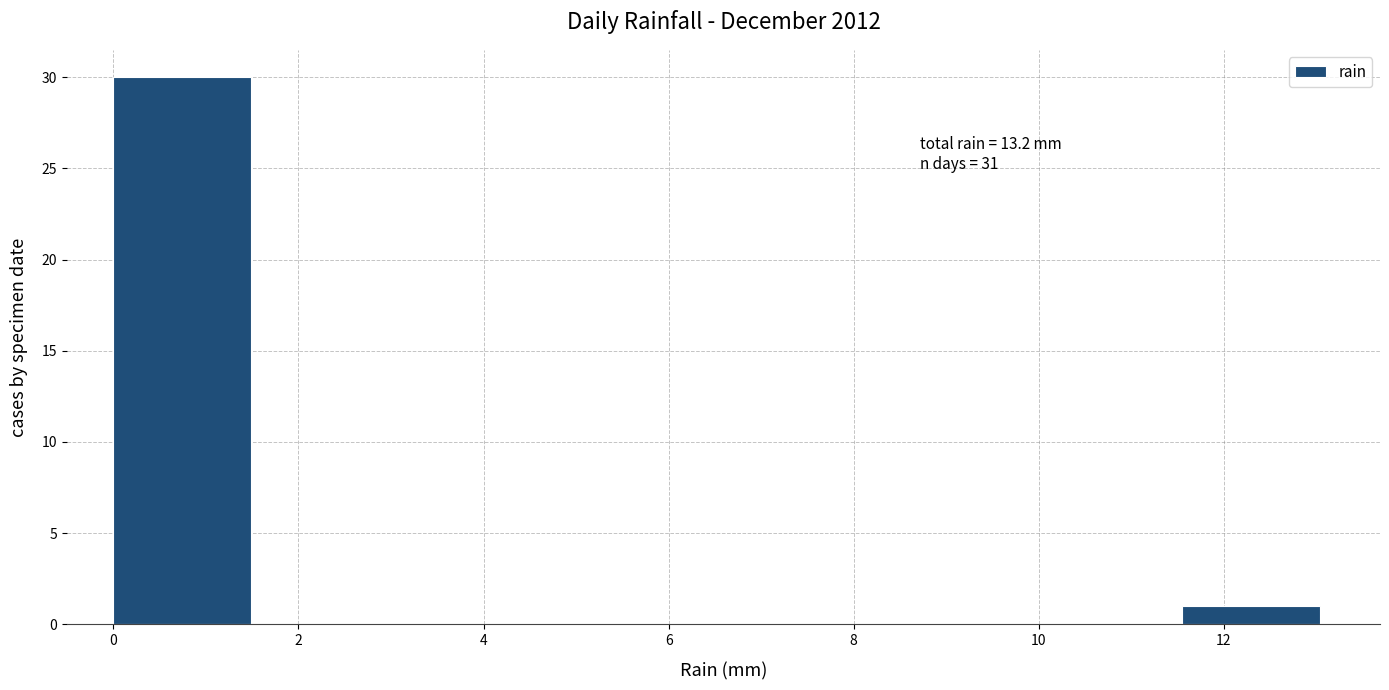

Which range on the x-axis has the tallest bar?

0.00 to 1.65